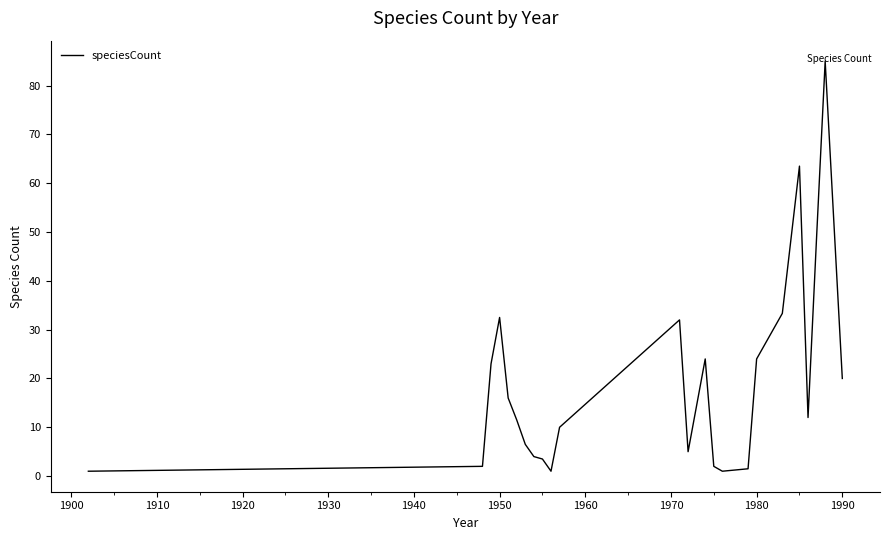

What is the maximum value shown in the chart?

85.0